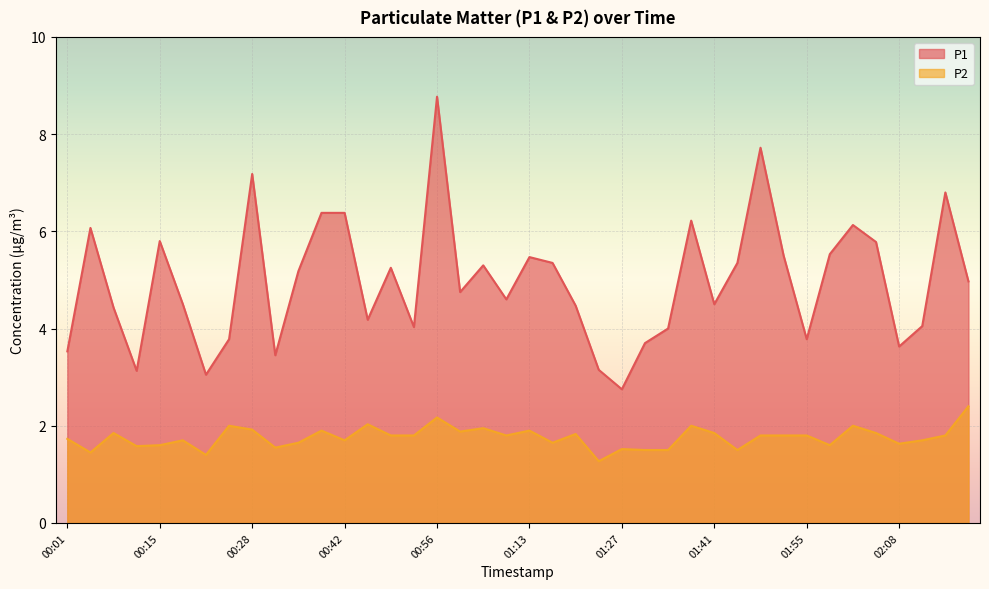

What is the difference between the second highest and minimum values in the P2 series?

0.9